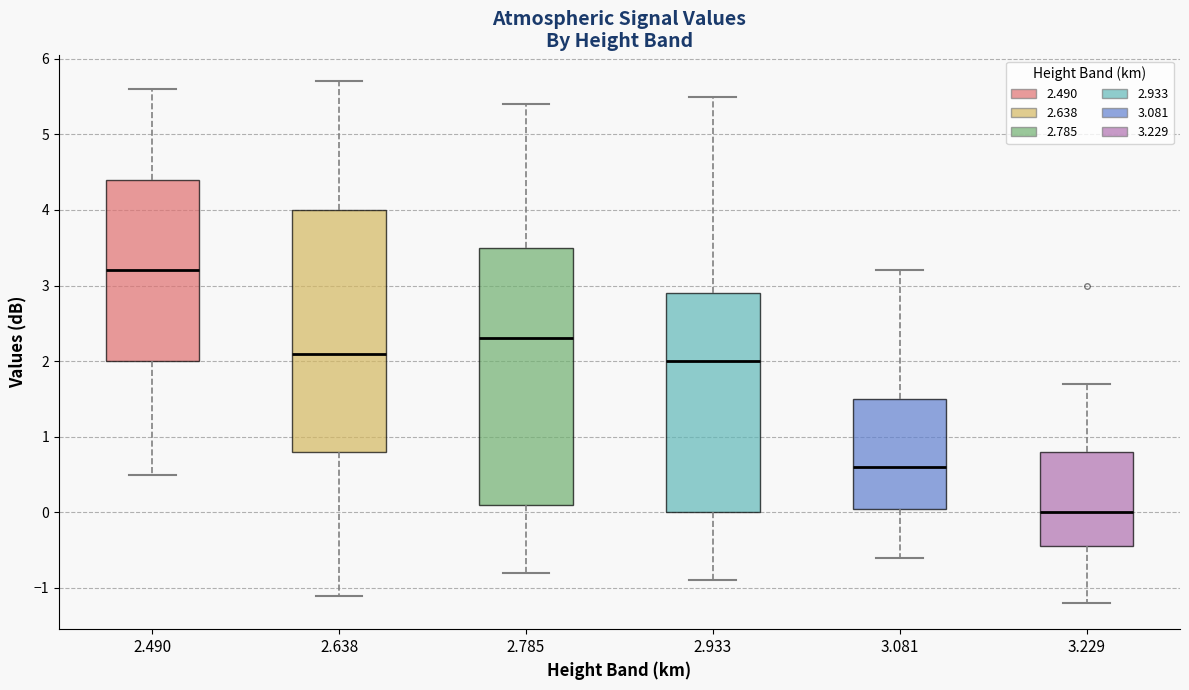

Reading left to right, transcribe this box plot: for each box, give where its median line is, the range the box spans, and where its two whiskers end, as read against the y-axis. The values are not printed on the chart, so give them approximately, as read against the axis.

2.490: median 3.2, box 2.0 to 4.4, whiskers 0.5 to 5.6
2.638: median 2.1, box 0.8 to 4.0, whiskers -1.1 to 5.7
2.785: median 2.3, box 0.1 to 3.5, whiskers -0.8 to 5.4
2.933: median 2.0, box 0.0 to 2.9, whiskers -0.9 to 5.5
3.081: median 0.6, box 0.1 to 1.5, whiskers -0.6 to 3.2
3.229: median 0.0, box -0.4 to 0.8, whiskers -1.2 to 1.7